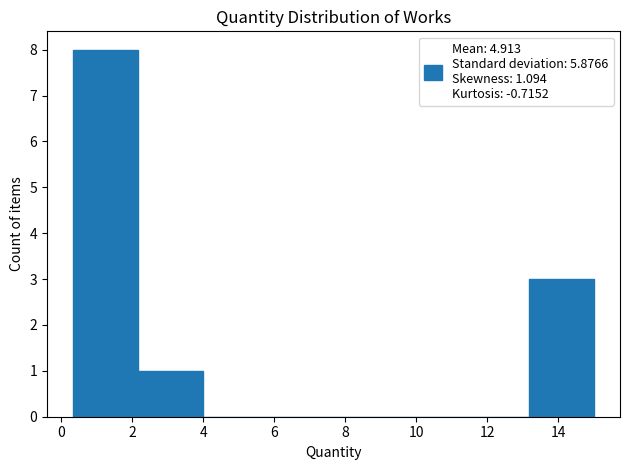

How tall is the bar that spans 2.2 to 4.0 on the x-axis? Neither the bar edges nor the heights are printed on the chart, so give them approximately, as read against the axes.

1